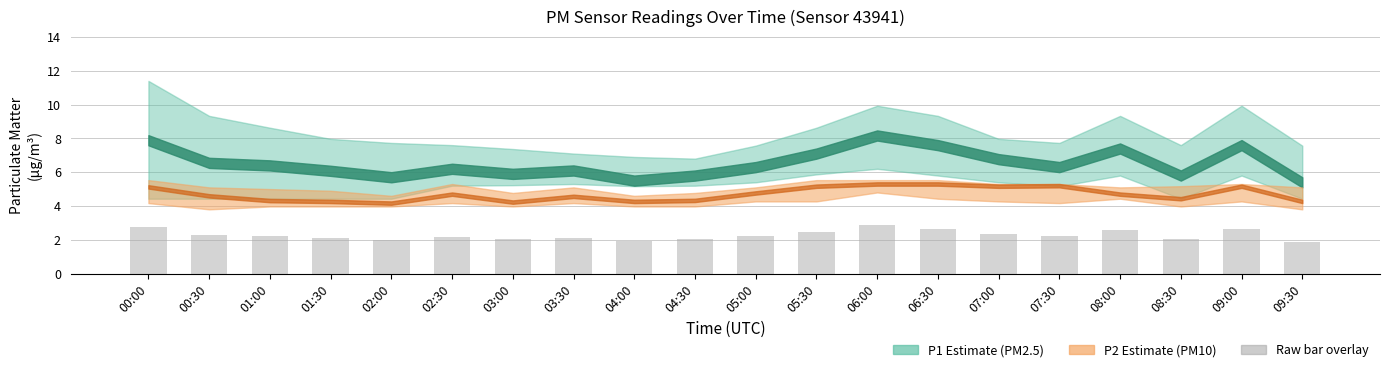

What is the label of the 9th bar from the right?

05:30